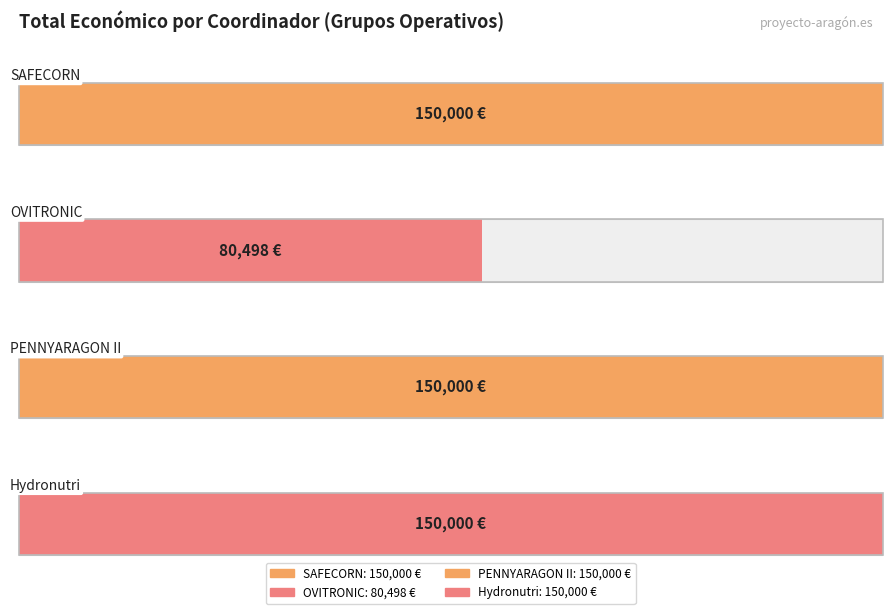

Between OVIARAGON SCL
(OVITRONIC) and Fundación de Innovación
y Transferencia (SAFECORN), which is larger?

Fundación de Innovación
y Transferencia (SAFECORN)